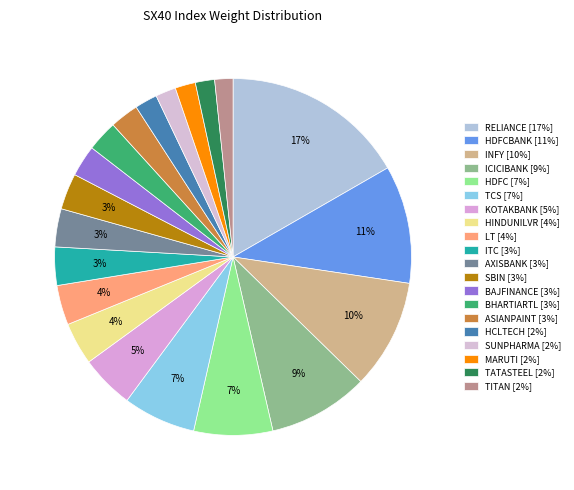

Count the number of slices in the pie.

20